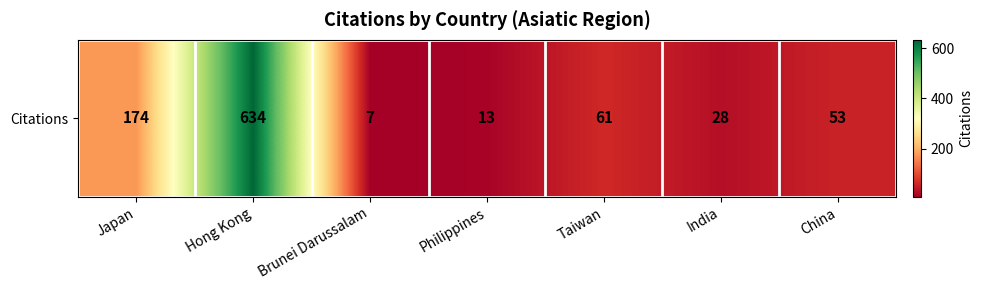

What is the smallest value displayed?

7